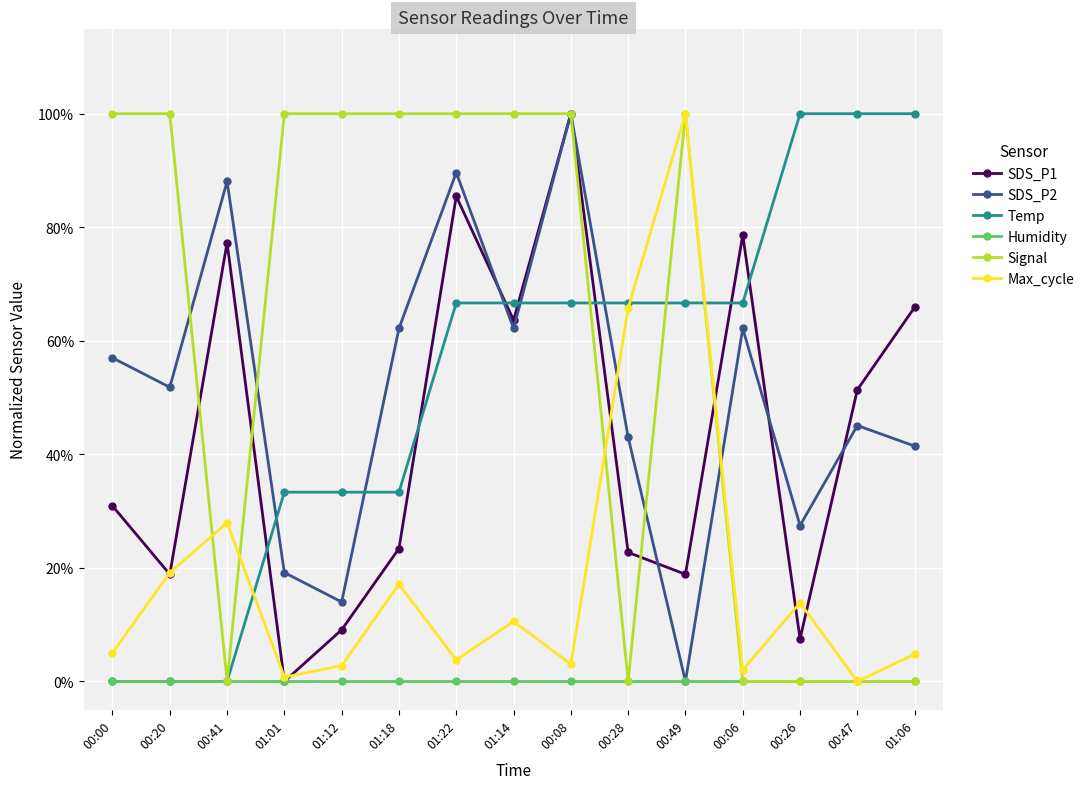

What are all the series names shown in the legend?

SDS_P1, SDS_P2, Temp, Humidity, Signal, Max_cycle